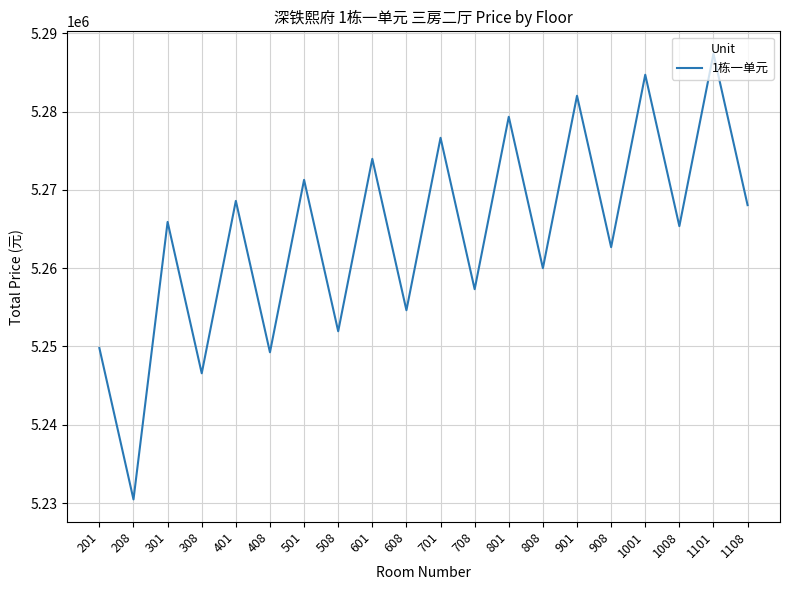

Rank the categories by value from highest to lowest.

1101, 1001, 901, 801, 701, 601, 501, 401, 1108, 301, 1008, 908, 808, 708, 608, 508, 201, 408, 308, 208